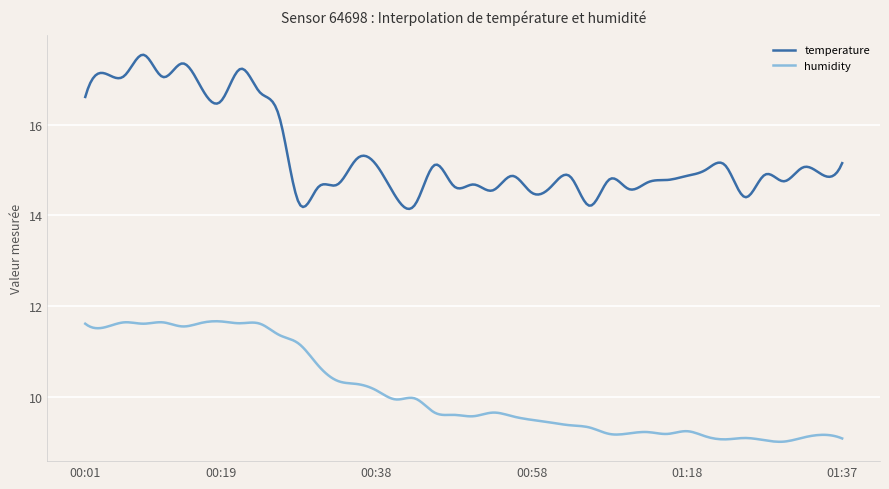

List the series in order of their overall mean, lowest first.

humidity, temperature